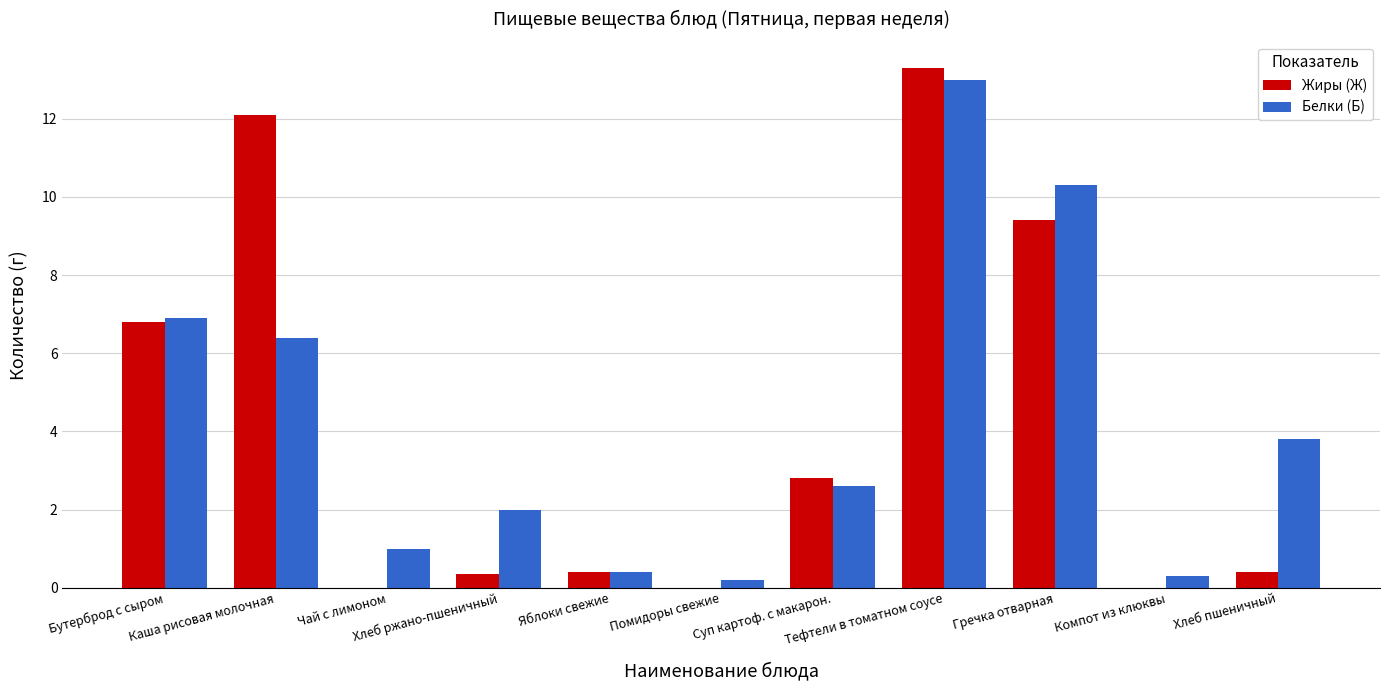

How many categories are shown in the chart?

11